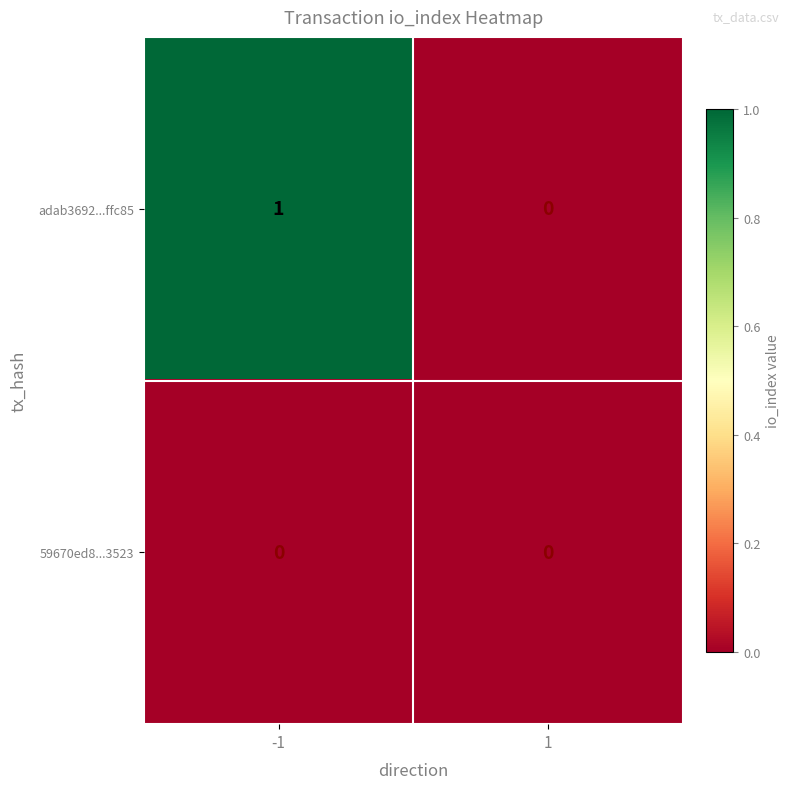

At -1, list the series in order from largest to smallest.

adab3692...ffc85, 59670ed8...3523